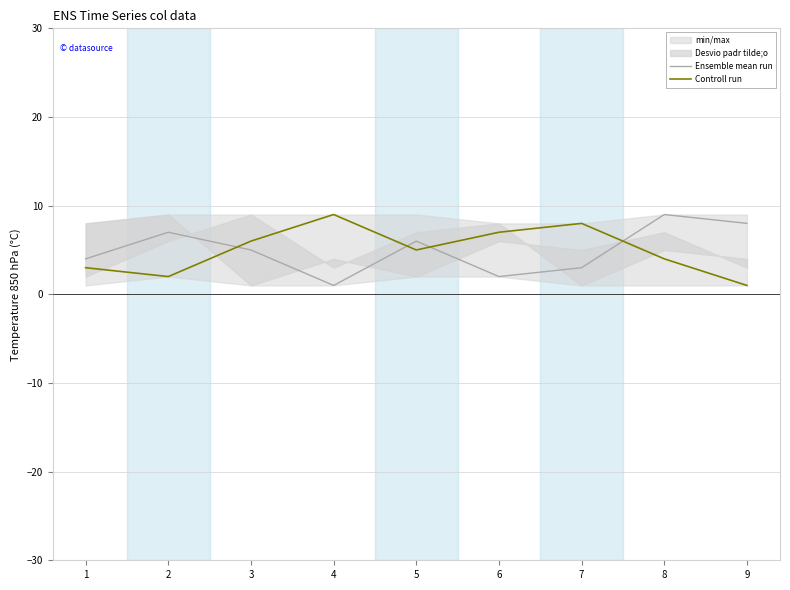

Which series has the widest spread of values?

Ensemble mean run